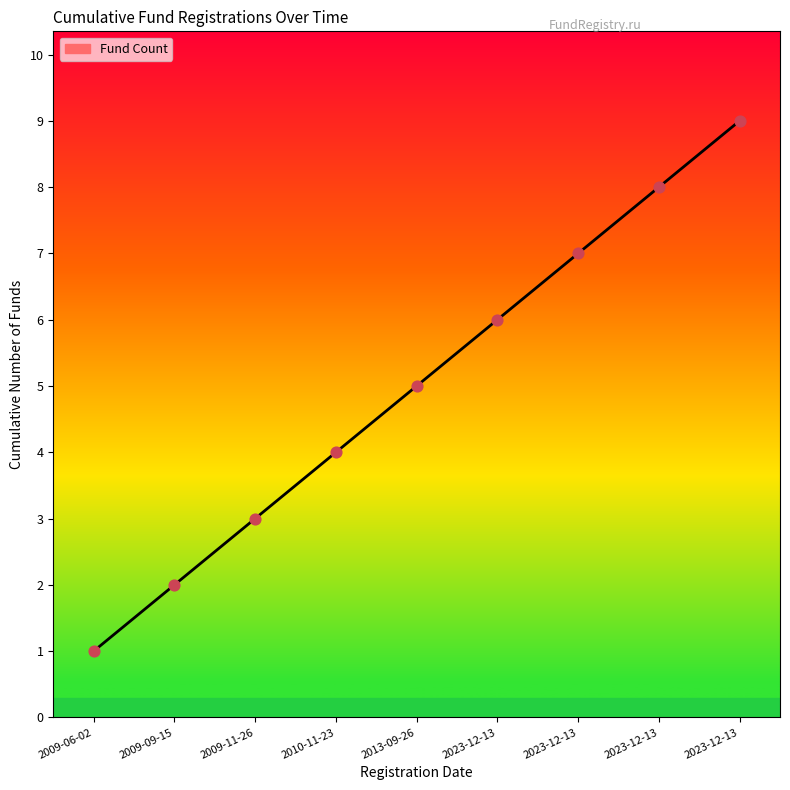

Between 2009-06-02 and 2023-12-13, which is larger?

2023-12-13